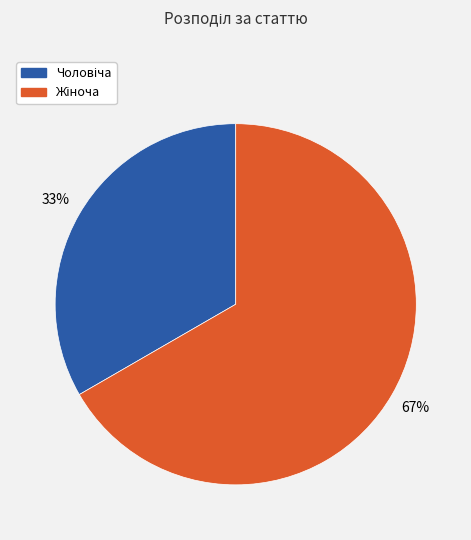

How many segments does this pie chart have?

2